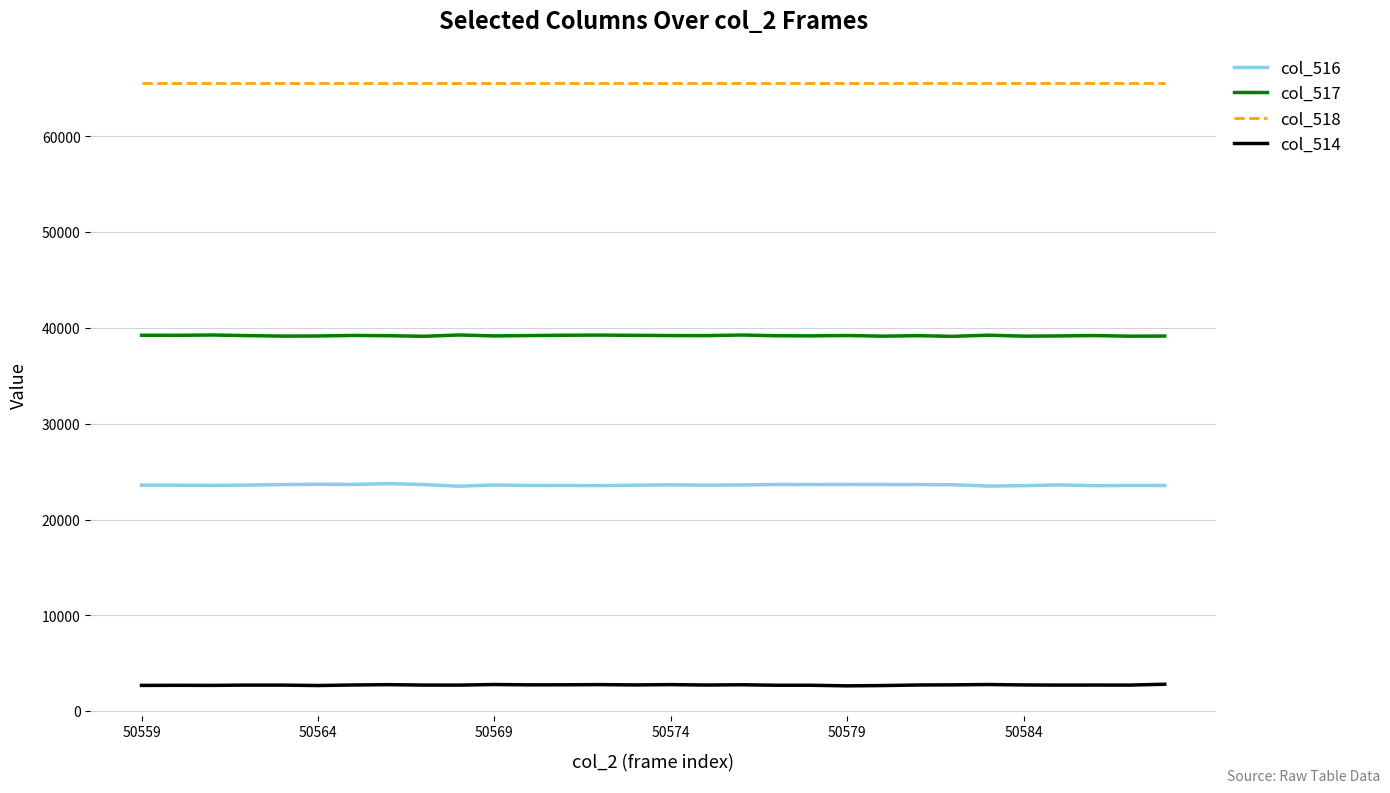

True or false: col_514 and col_517 cross at least once.

False